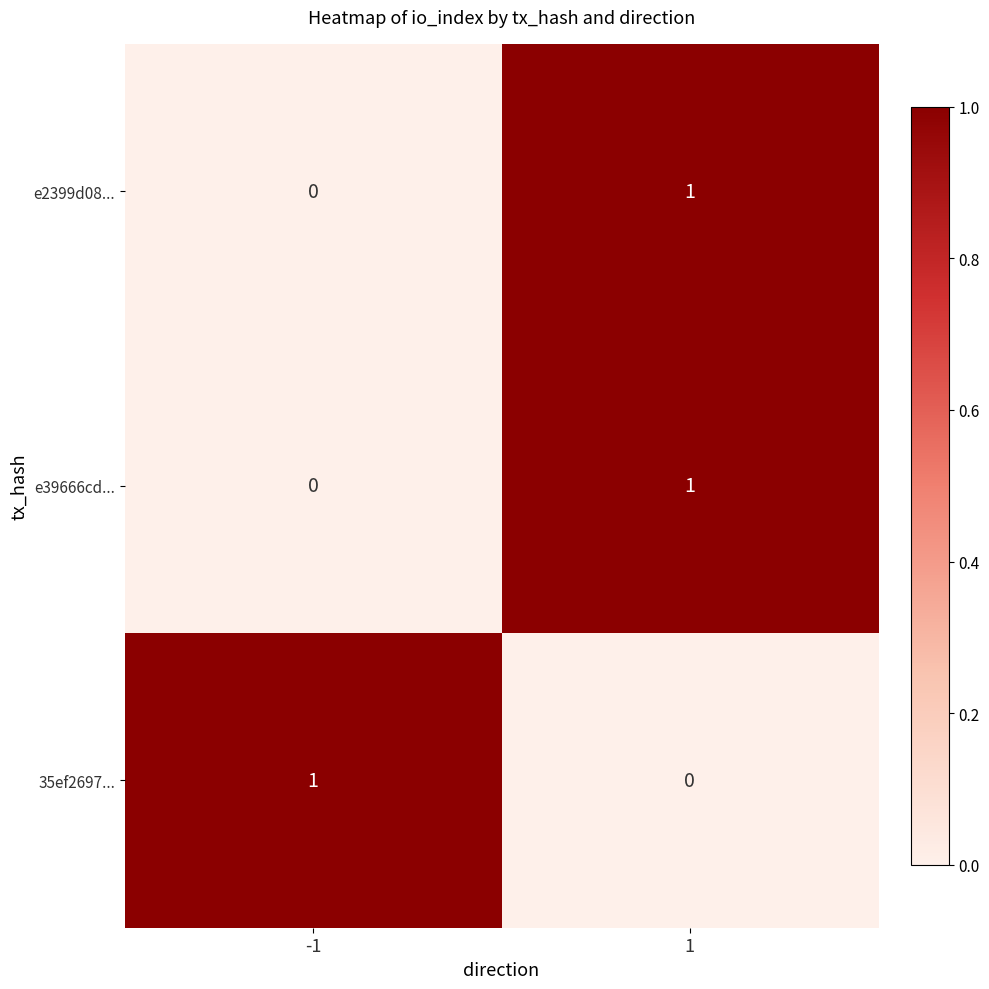

At how many categories does at least one series exceed 0?

2